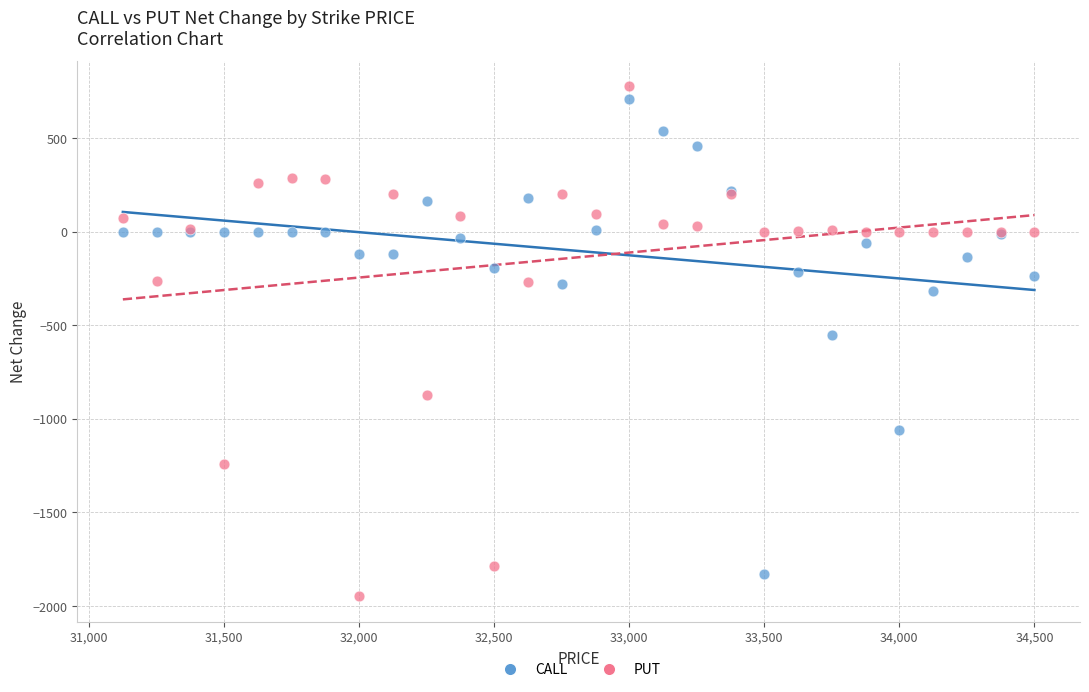

Which series contains the lowest Y value?

PUT